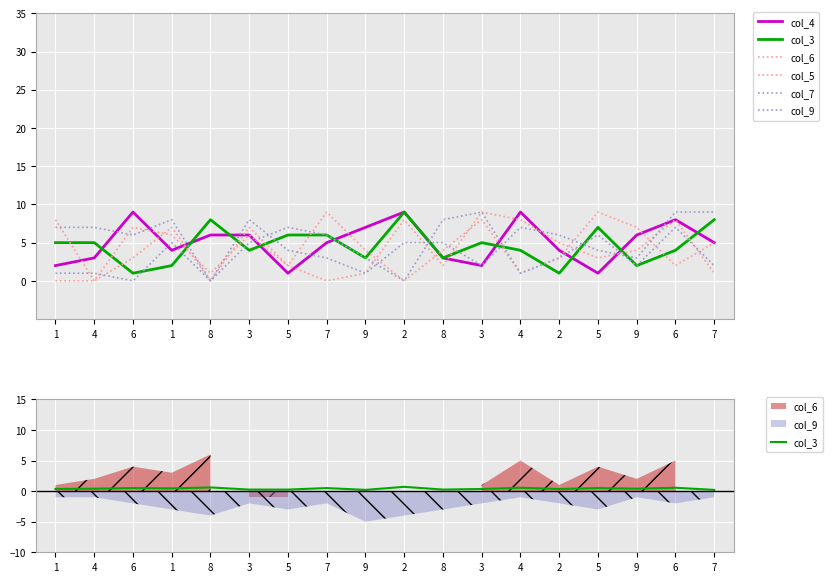

Which category has the lowest value across all series?

4